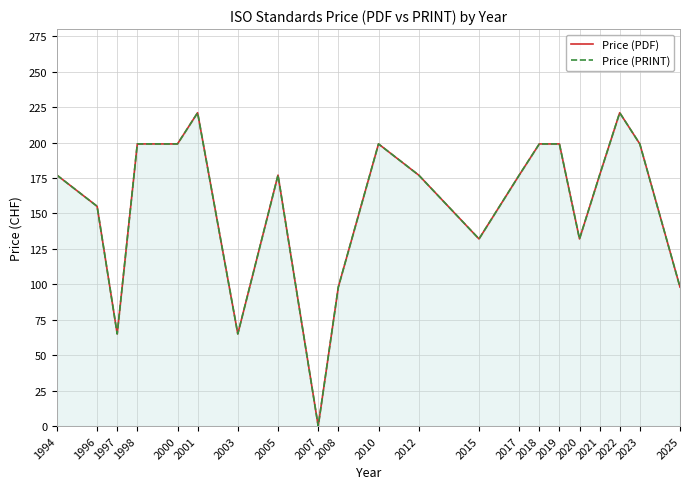

How many series are shown in this chart?

2